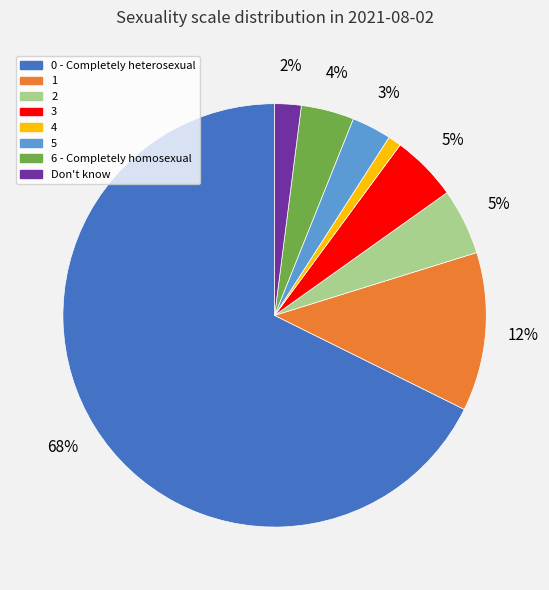

To the nearest percent, what is the average slice percentage?

12%